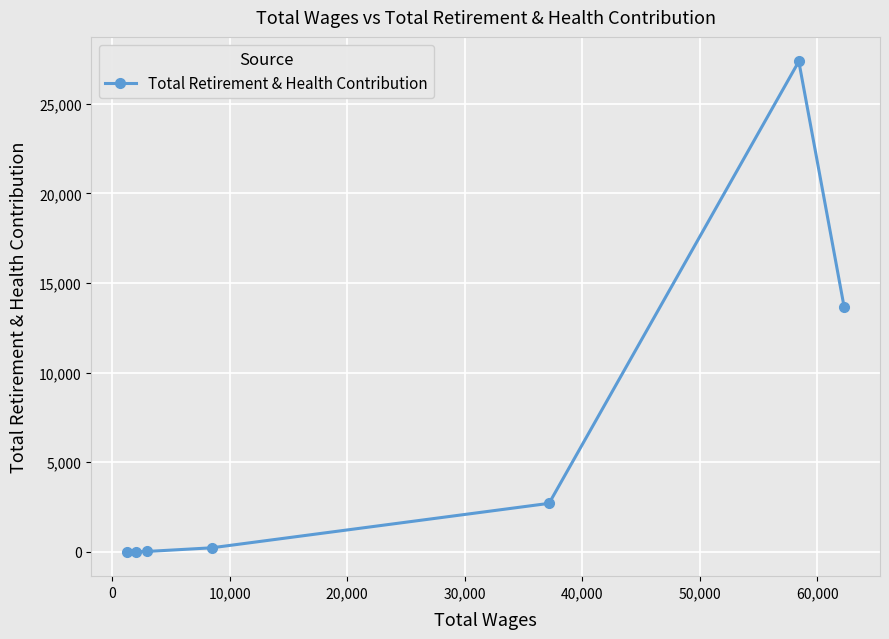

How many categories are shown in the chart?

7